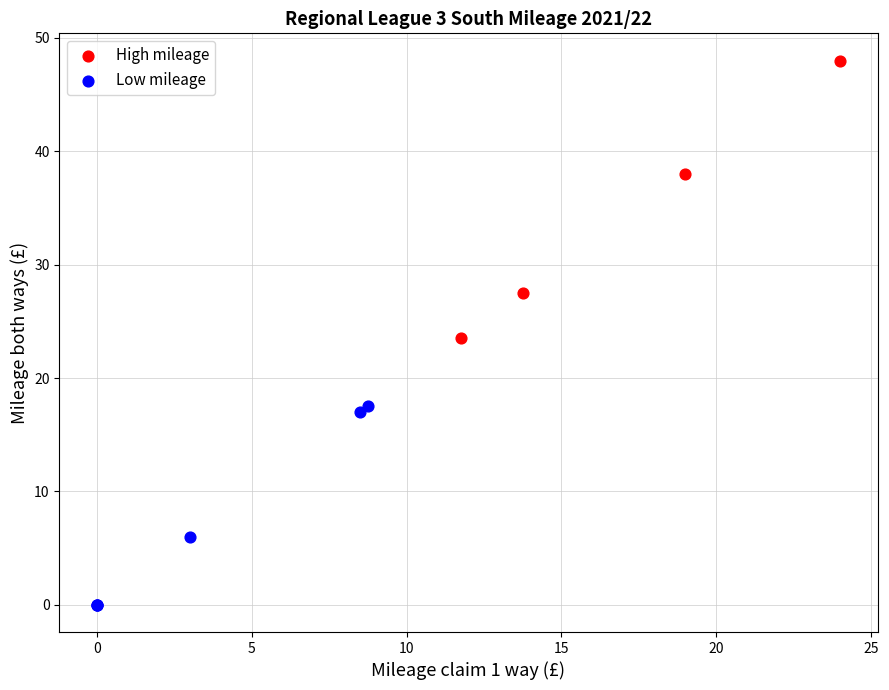

Which series has the largest Y range (max minus min)?

High mileage